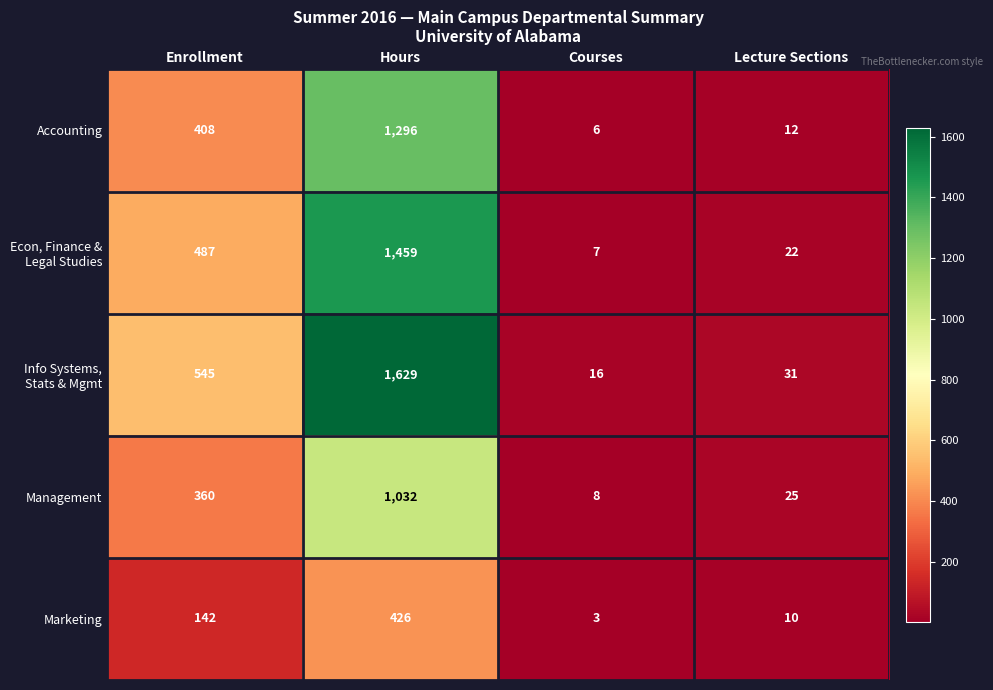

At which category is the sum across all series the highest?

Hours